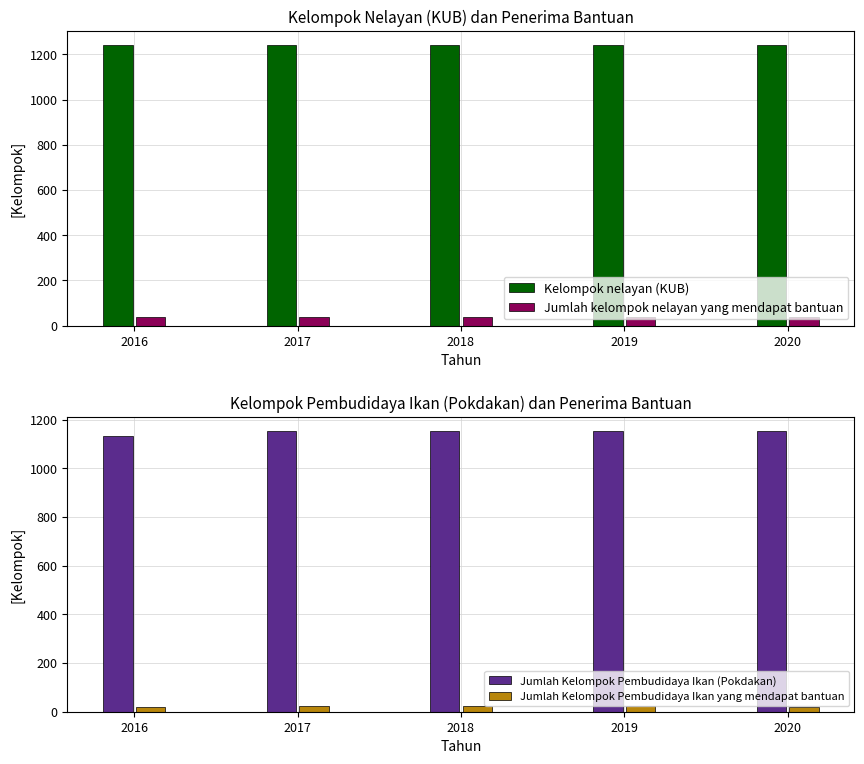

What is the spread (max minus min) of values at 2017?

1219